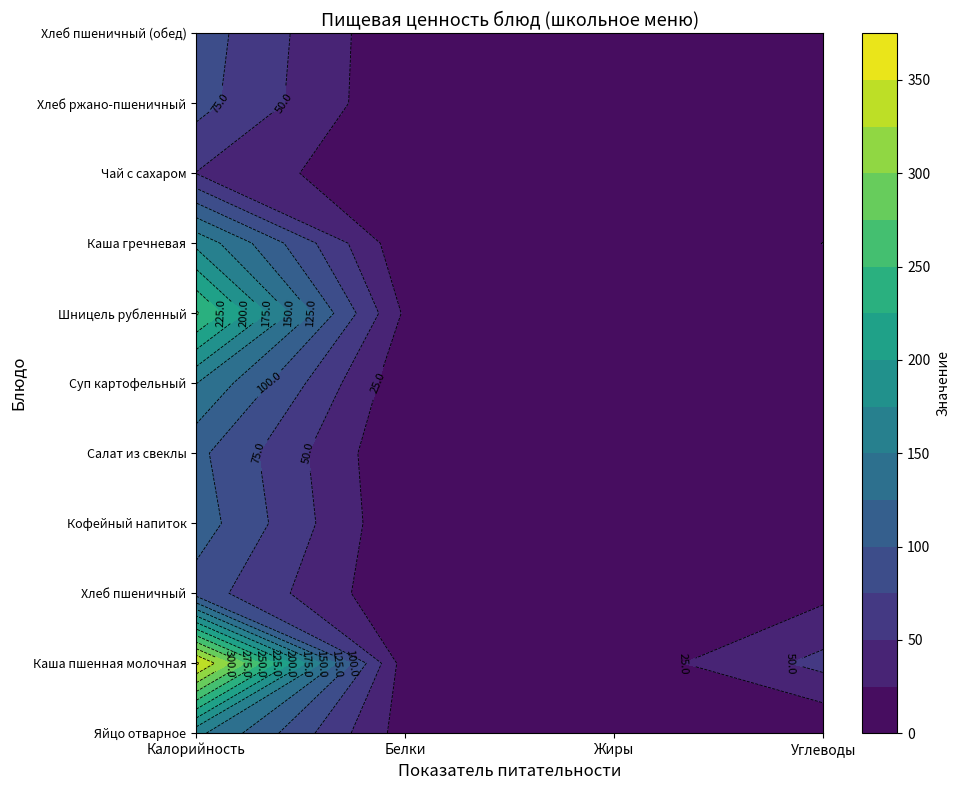

True or false: Каша пшенная молочная has a value of 11.0 at Белки.

True